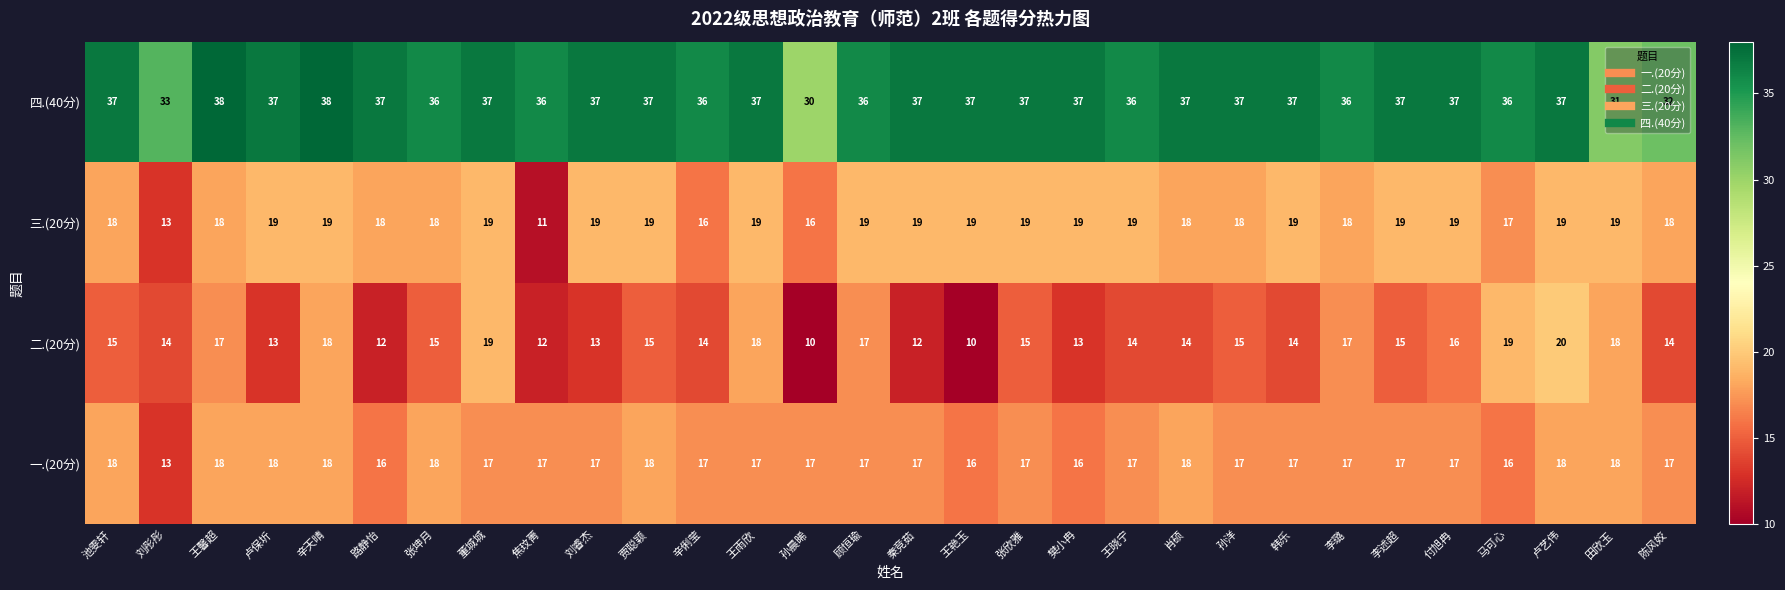

What is the total value across all series at 路静怡?

83